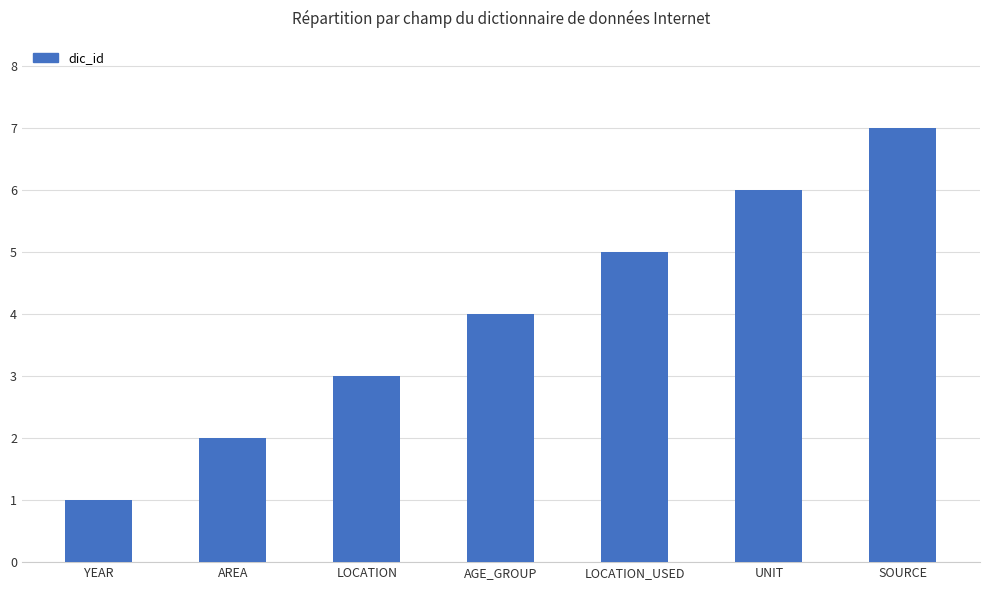

What is the label of the 2nd bar from the right?

UNIT